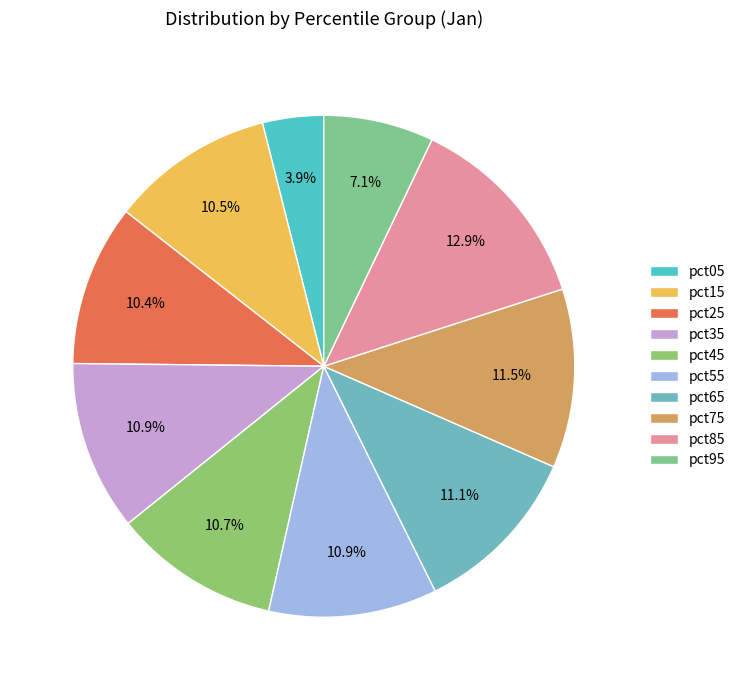

Does pct55 account for over 50% of the chart?

No